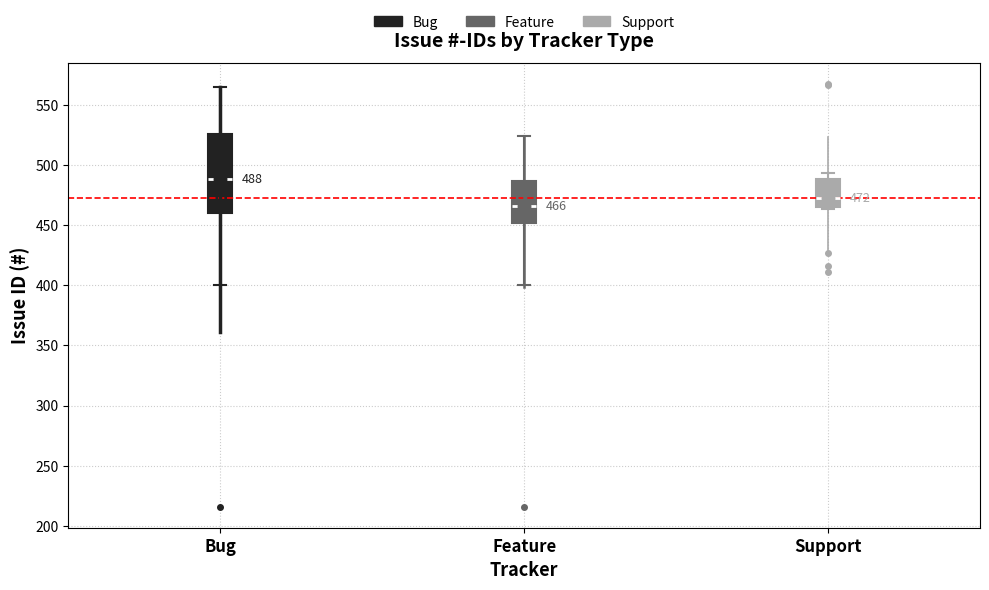

Which box is the tallest, from its lower edge to its upper edge?

Bug